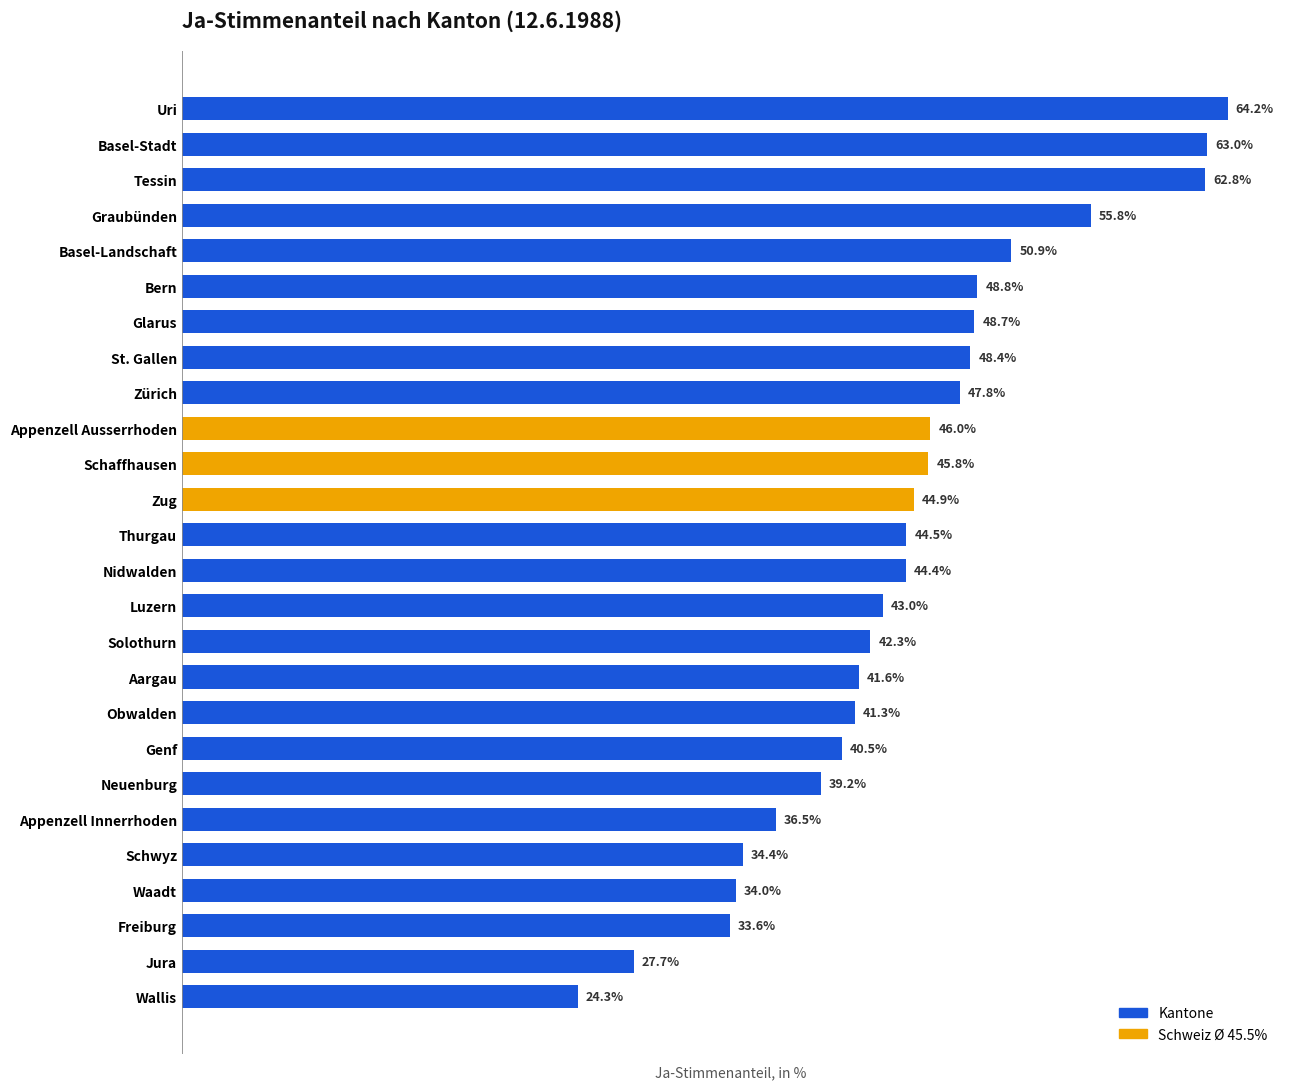

List the labels in order of value, largest first.

Uri, Basel-Stadt, Tessin, Graubünden, Basel-Landschaft, Bern, Glarus, St. Gallen, Zürich, Appenzell Ausserrhoden, Schaffhausen, Zug, Thurgau, Nidwalden, Luzern, Solothurn, Aargau, Obwalden, Genf, Neuenburg, Appenzell Innerrhoden, Schwyz, Waadt, Freiburg, Jura, Wallis